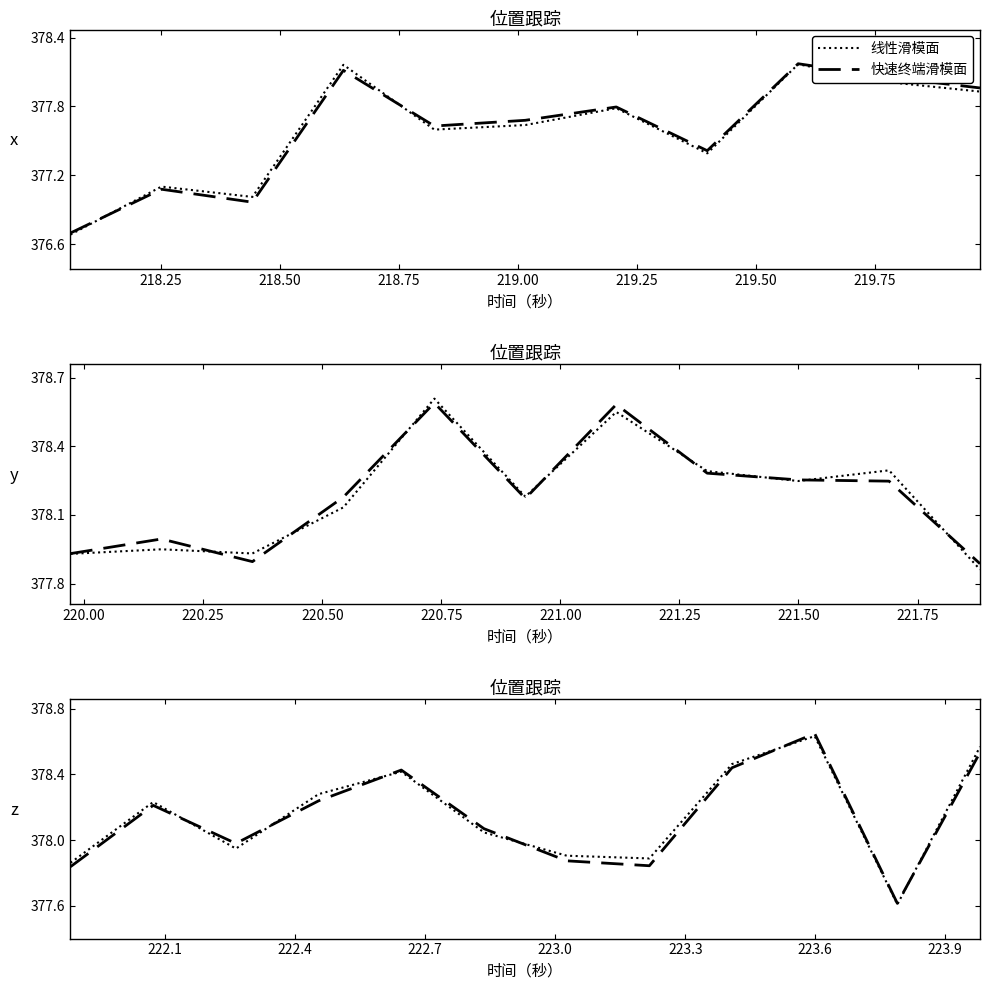

How many times do 线性滑模面 and 快速终端滑模面 cross each other?

6